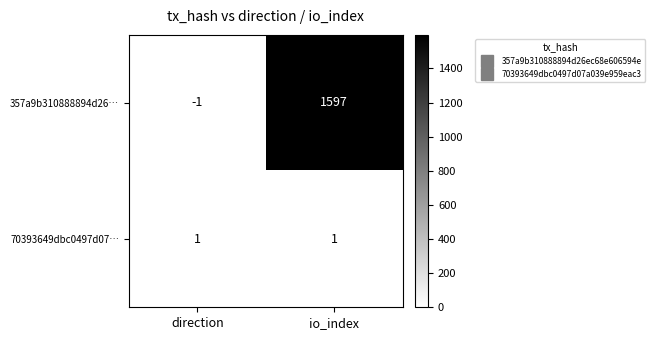

What is the difference between the highest and lowest values at direction?

2